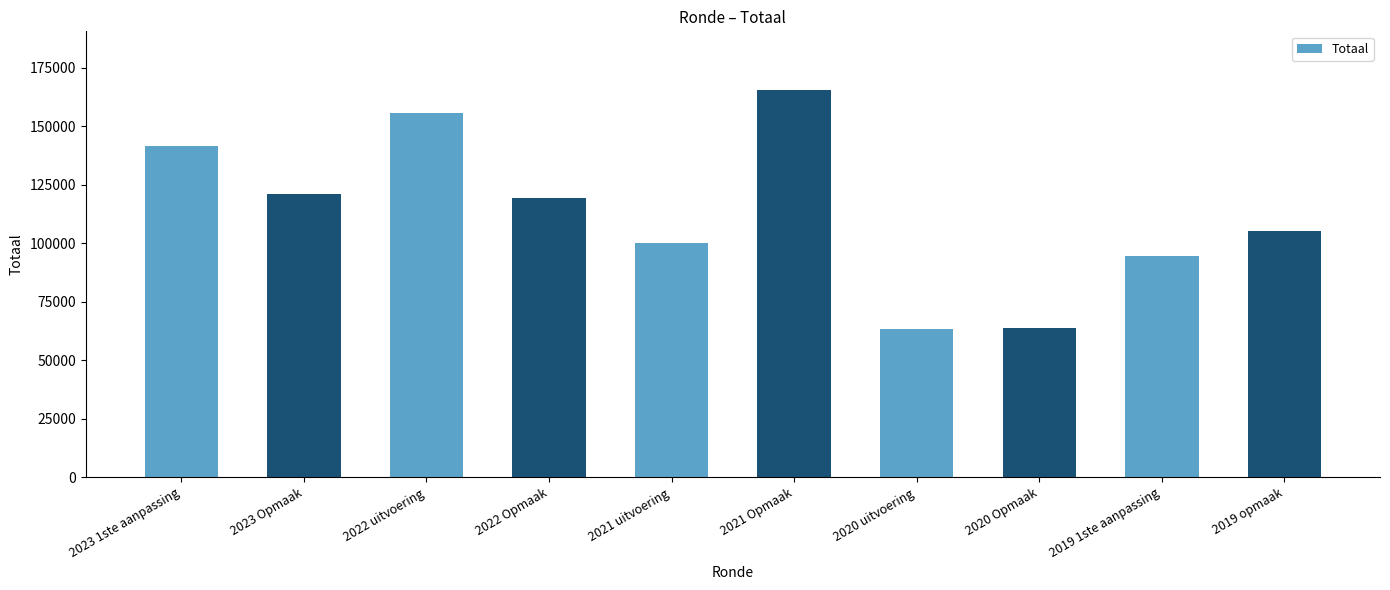

Between 2020 uitvoering and 2019 opmaak, which is larger?

2019 opmaak